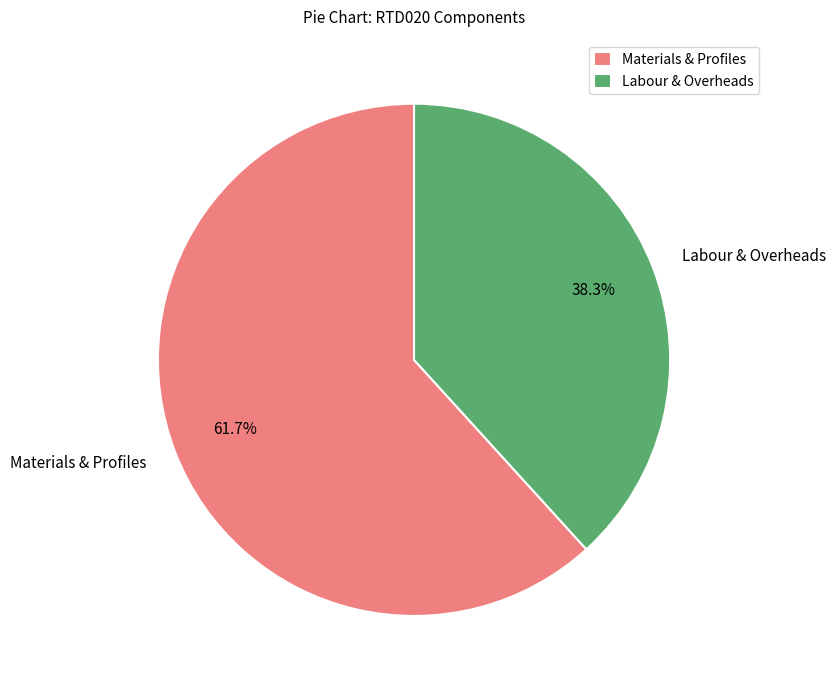

What is the largest slice in the pie chart?

Materials & Profiles